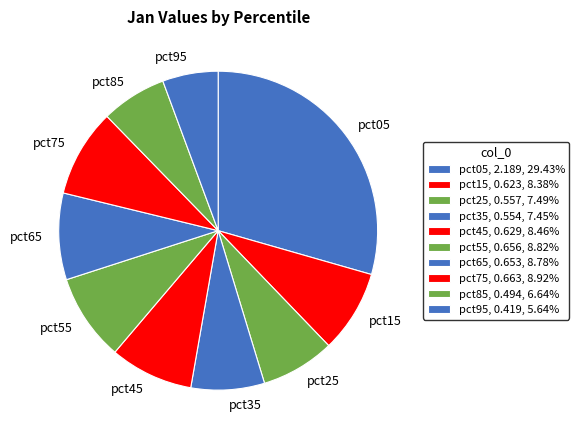

What is the total percentage of pct85 and pct95?

12.3%